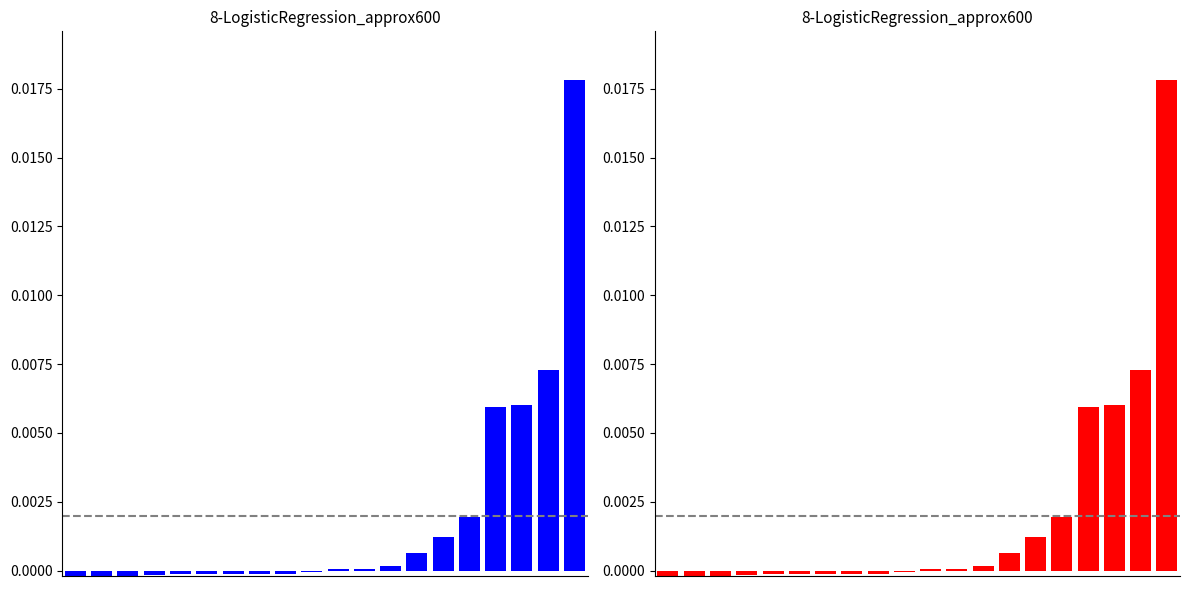

Rank the categories by value from lowest to highest.

0, 1, 2, 3, 4, 5, 6, 7, 8, 9, 10, 11, 12, 13, 14, 15, 16, 17, 18, 19